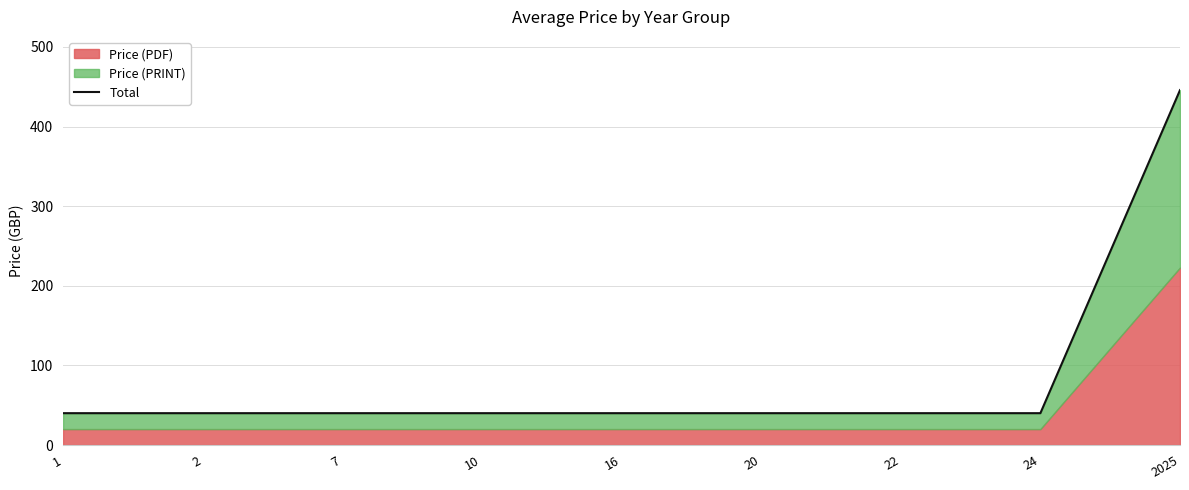

How many lines are shown in the chart?

1